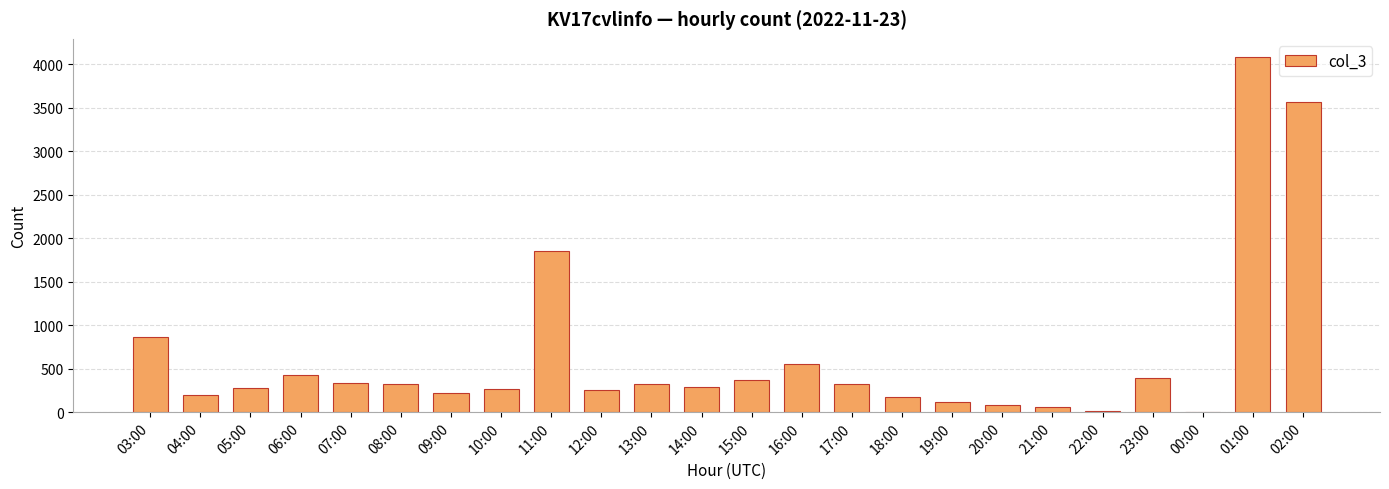

The chart shows a value of 430 at 05:00. True or false?

False